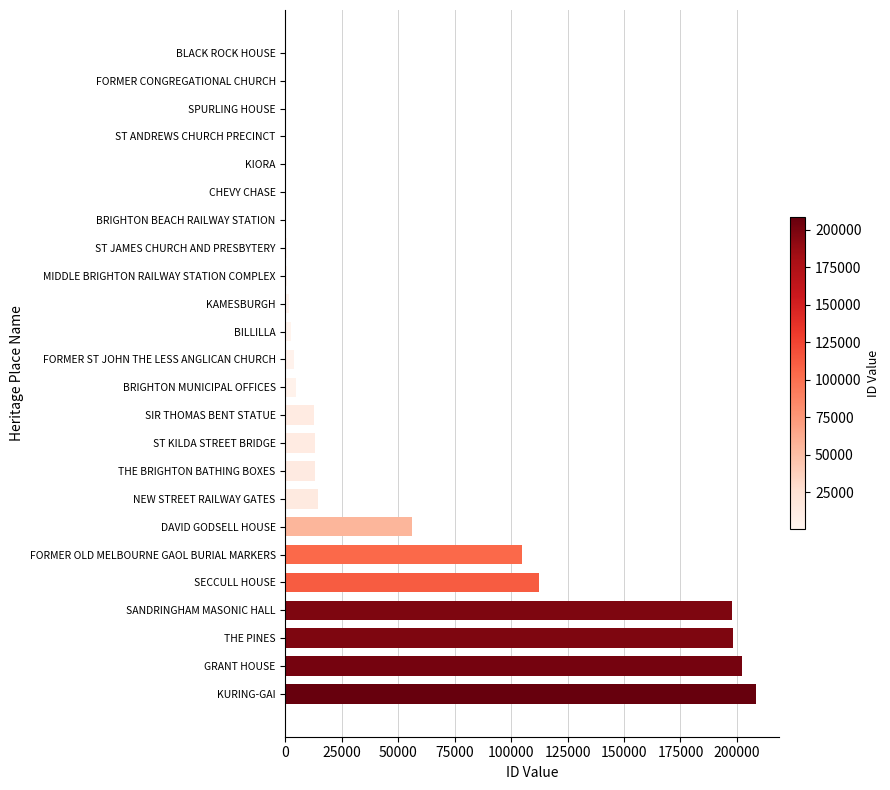

The chart shows a value of 329509 at SANDRINGHAM MASONIC HALL. True or false?

False